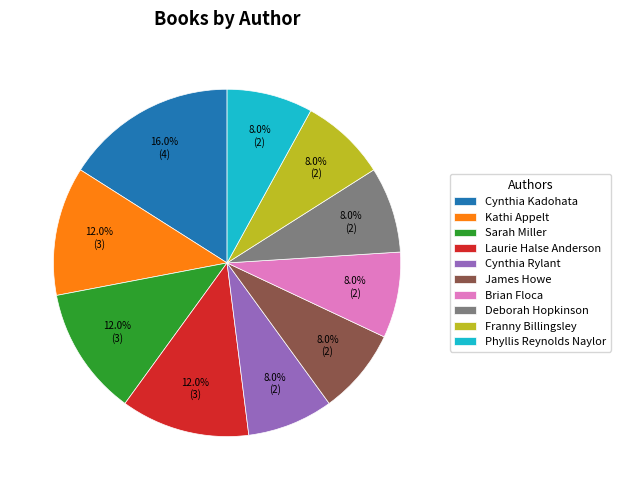

How many slices are in this pie chart?

10